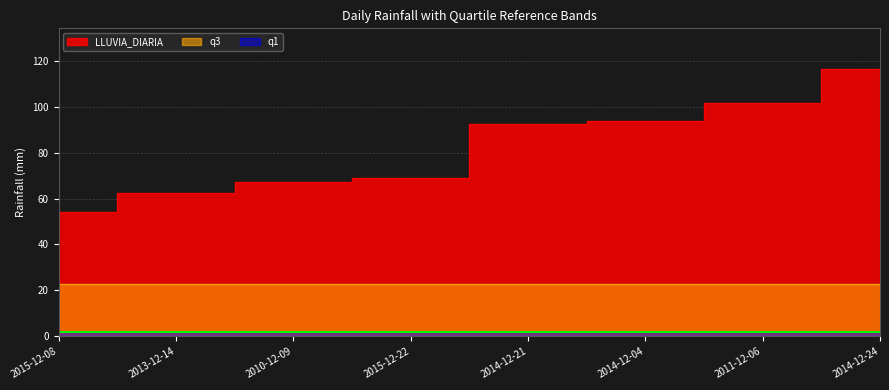

Which series has the largest range (max minus min)?

LLUVIA_DIARIA